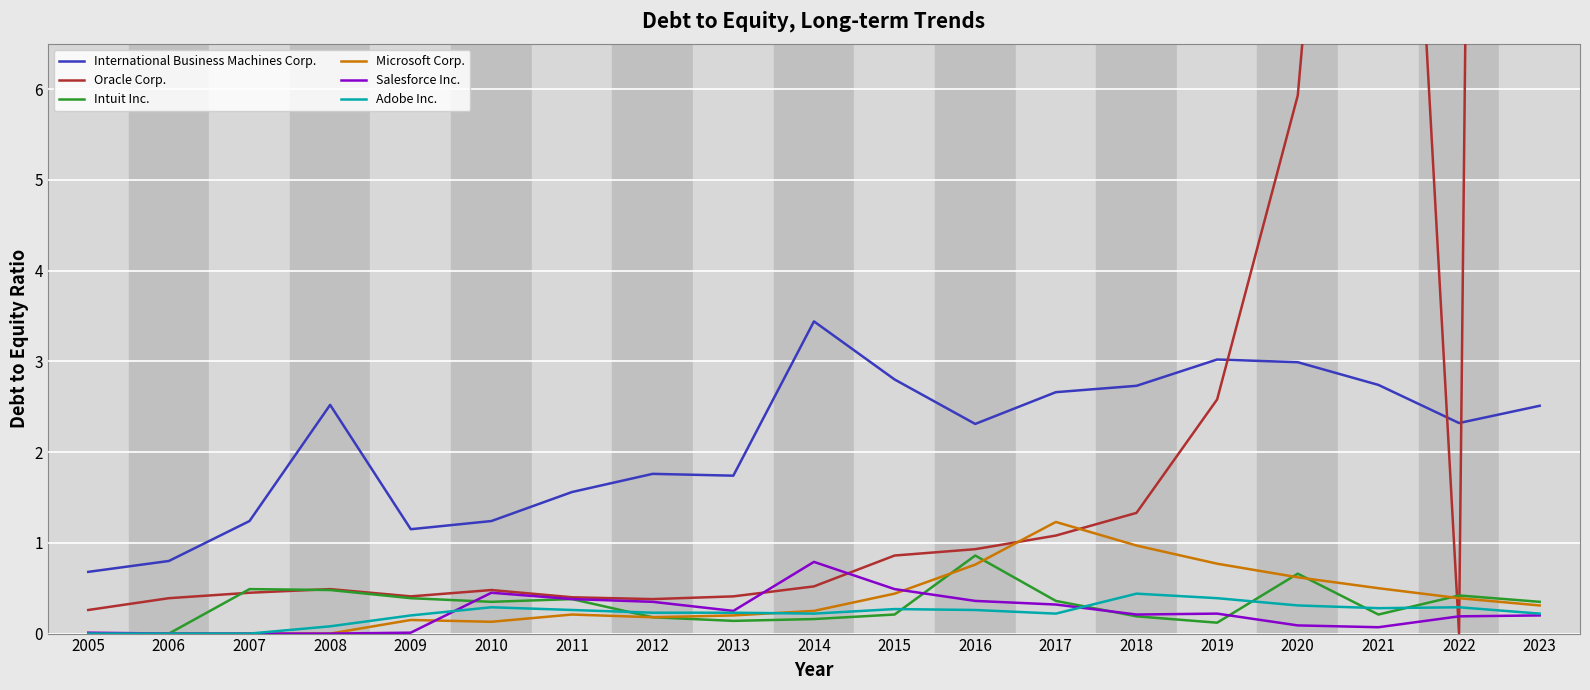

What is the difference between the maximum and second lowest values in the Adobe Inc. series?

0.4